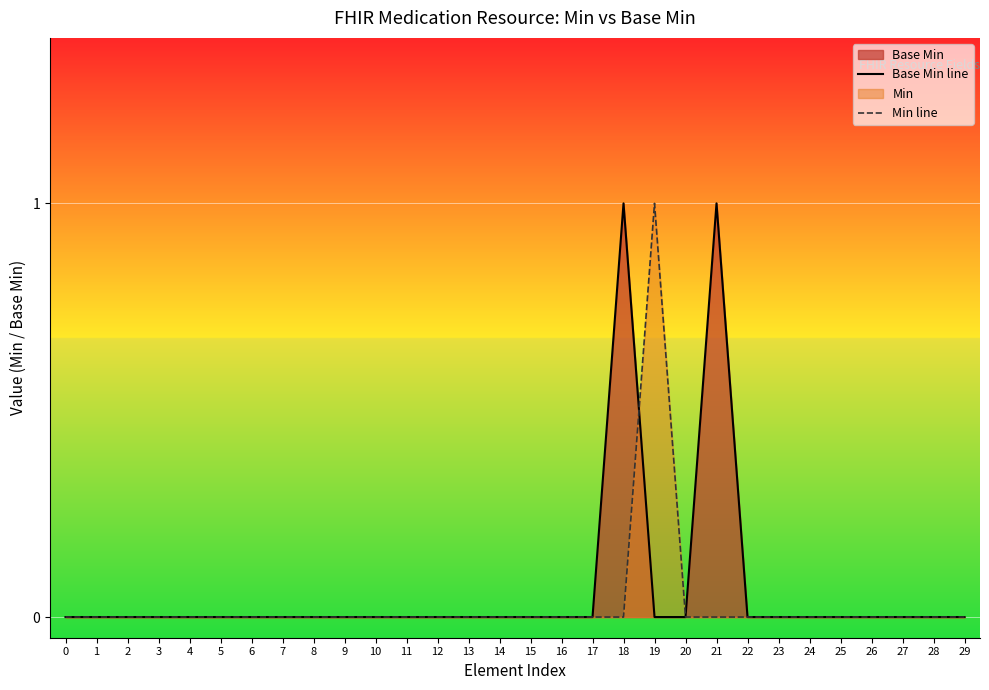

How many values in Base Min line are above zero?

2